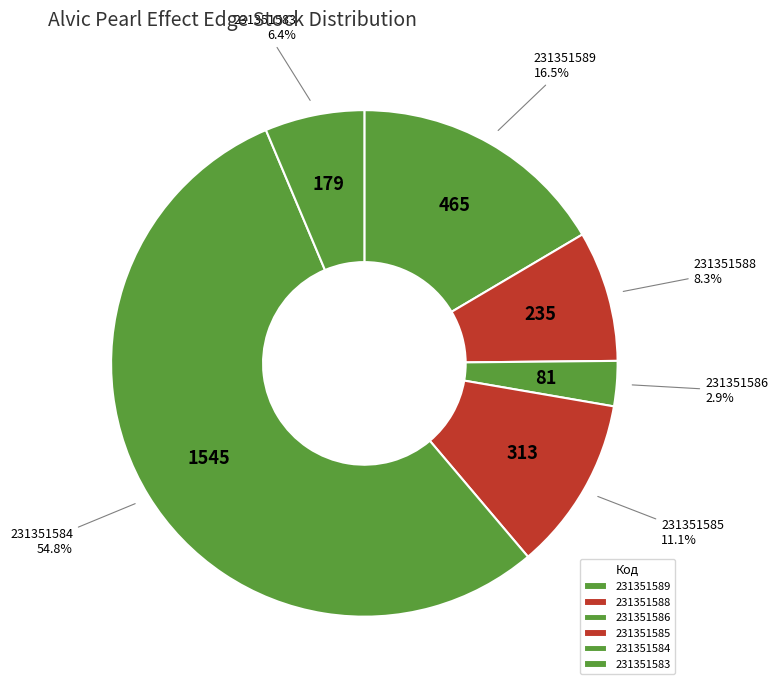

The 231351586 slice represents 8% of the pie. True or false?

False